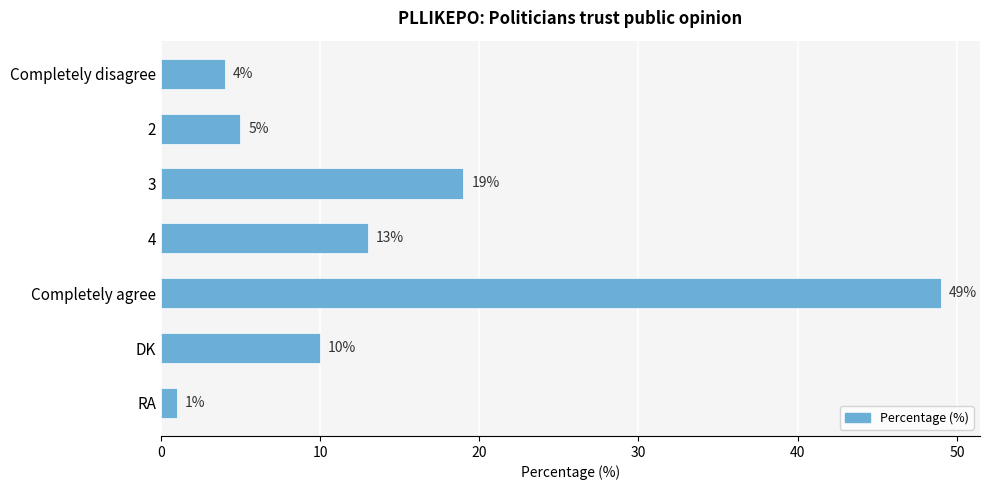

What is the change in value from Completely disagree to 2?

+1